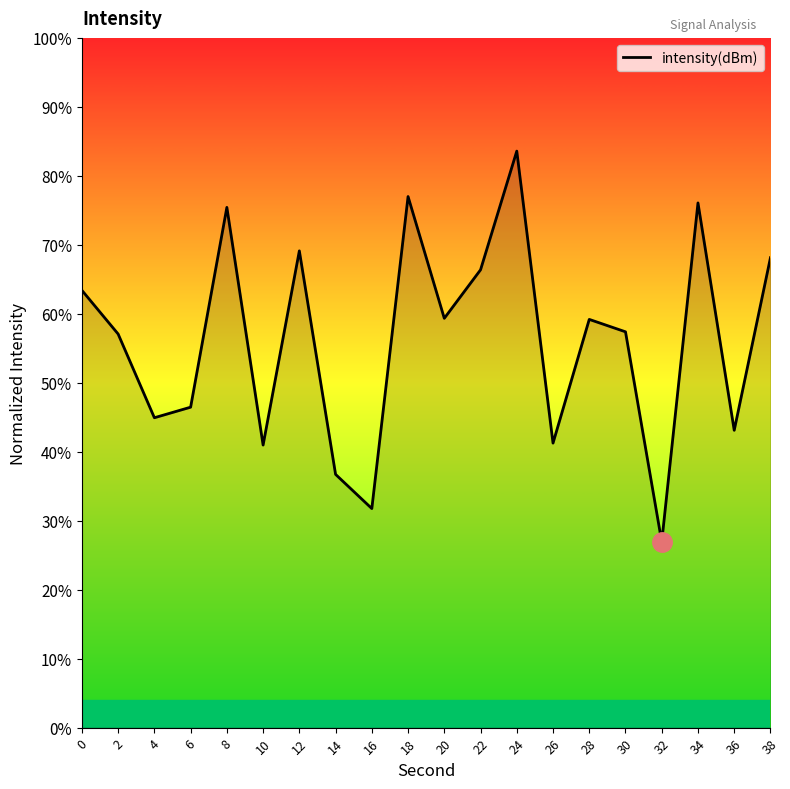

Read the value at 28.

59.2